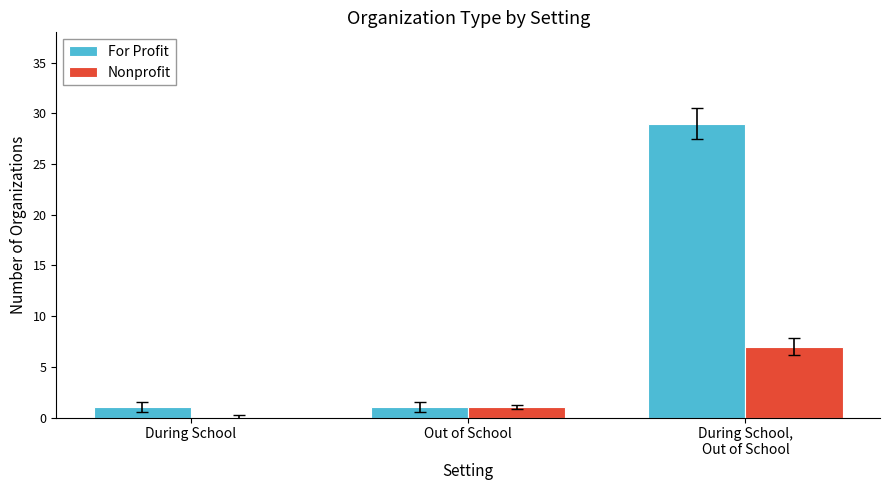

Which series has the largest total across all categories?

For Profit